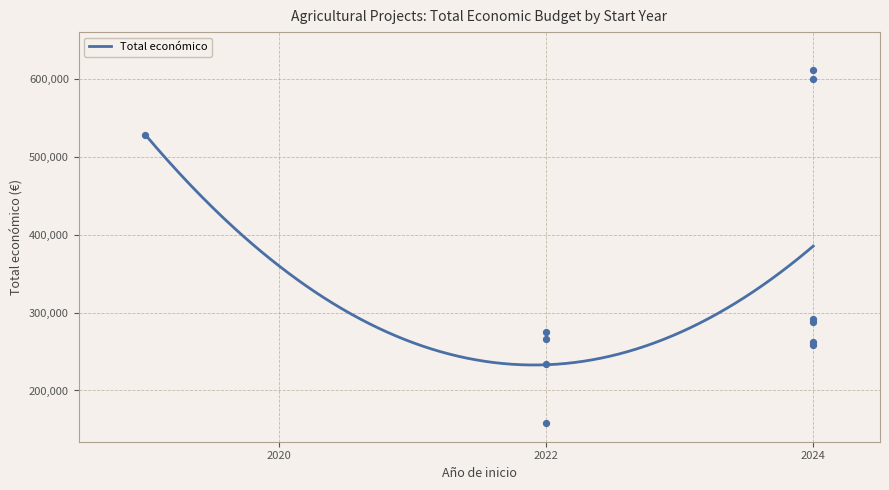

Between 2024 and 2022, which is larger?

2024